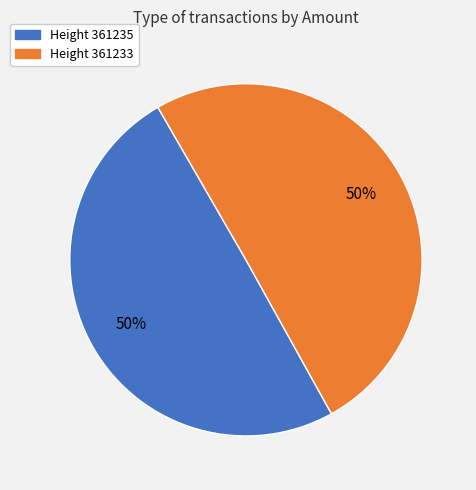

How many slices are in this pie chart?

2